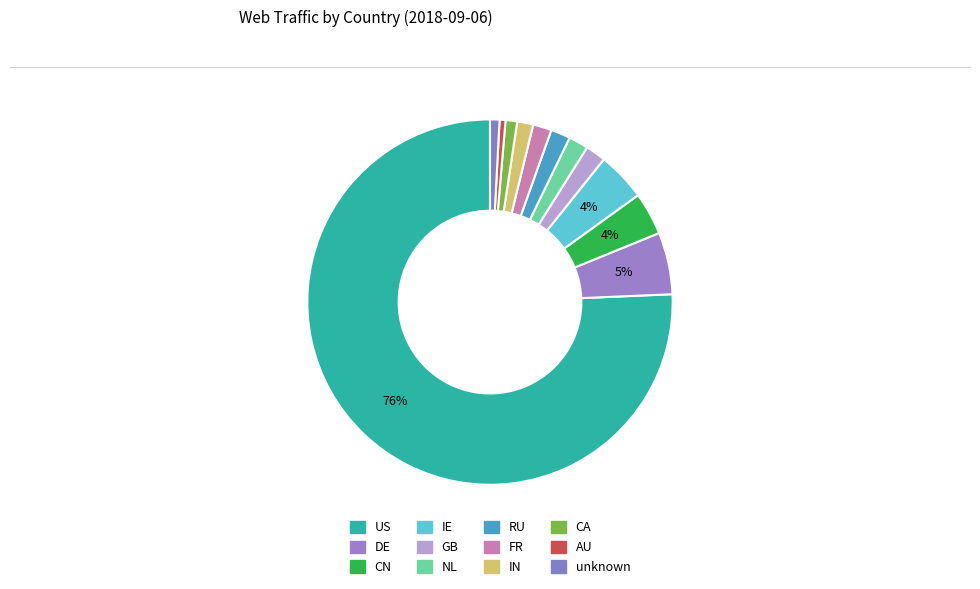

To the nearest percent, what is the combined percentage of US and CA?

77%